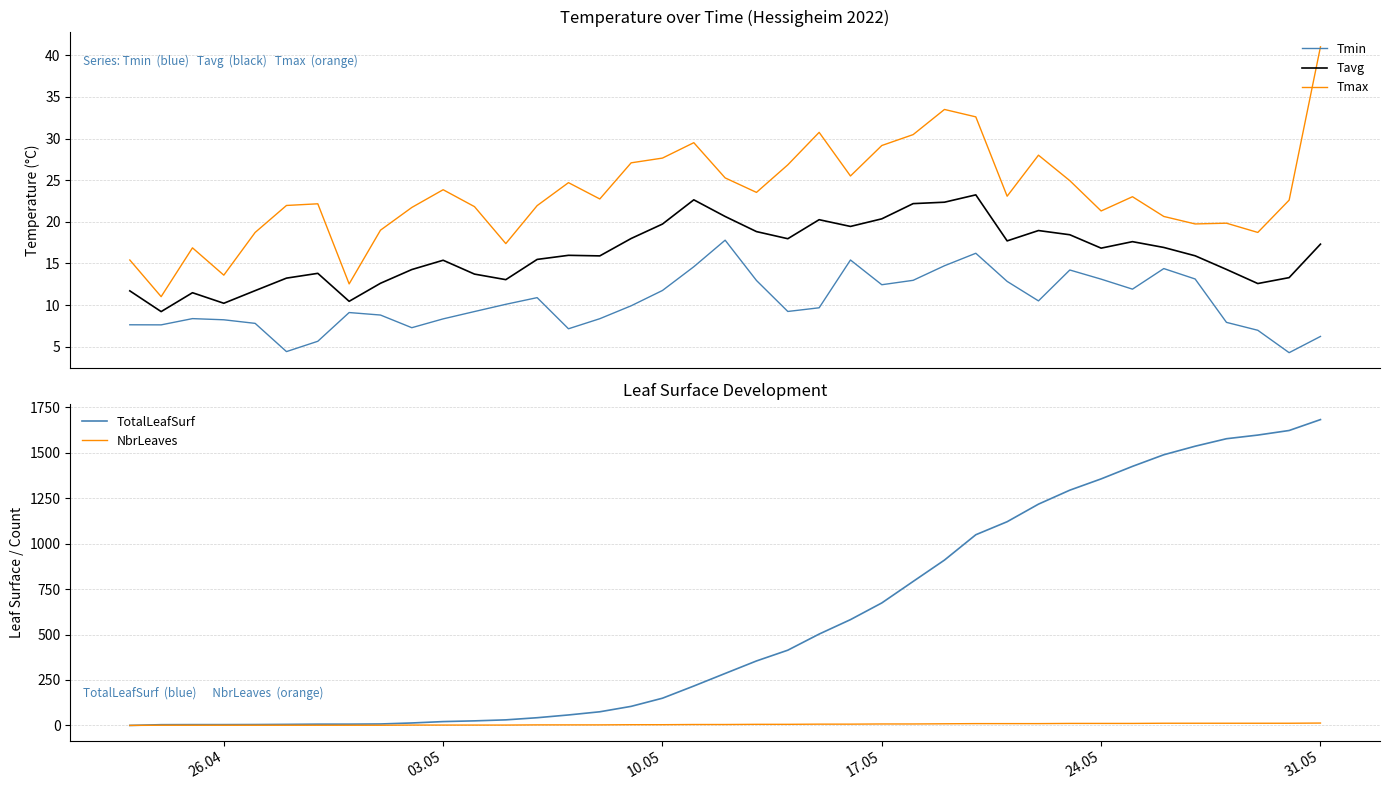

Reading right to left, extract all data points from this chart.

Tmin: 6.2	4.3	7.0	7.9	13.1	14.4	11.9	13.1	14.2	10.5	12.8	16.2	14.7	13.0	12.4	15.4	9.7	9.2	12.9	17.8	14.6	11.8	9.9	8.4	7.2	10.9	10.1	9.2	8.3	7.3	8.8	9.1	5.7	4.4	7.8	8.2	8.4	7.6	7.6
Tavg: 17.3	13.3	12.6	14.3	15.9	16.9	17.6	16.8	18.4	18.9	17.7	23.2	22.4	22.2	20.4	19.4	20.3	18.0	18.8	20.6	22.6	19.7	18.0	15.9	16.0	15.5	13.1	13.7	15.4	14.3	12.6	10.4	13.8	13.2	11.7	10.2	11.5	9.2	11.7
Tmax: 41.0	22.6	18.7	19.8	19.7	20.6	23.0	21.3	24.9	28.0	23.1	32.6	33.5	30.5	29.2	25.5	30.7	26.8	23.5	25.3	29.5	27.6	27.1	22.7	24.7	21.9	17.4	21.8	23.9	21.7	19.0	12.5	22.2	22.0	18.7	13.6	16.9	11.0	15.4
TotalLeafSurf: 1683.0	1623.0	1597.8	1577.7	1536.5	1489.5	1425.6	1356.7	1294.6	1217.7	1121.0	1049.3	909.9	792.3	674.1	582.2	502.7	414.0	354.8	286.0	216.8	149.8	104.9	75.1	57.6	42.4	30.6	25.1	21.1	13.5	8.0	7.0	6.9	5.7	4.8	4.4	4.4	4.0	0.0
NbrLeaves: 13.0	12.0	12.0	12.0	12.0	12.0	11.0	11.0	11.0	10.0	10.0	10.0	9.0	8.0	8.0	7.0	7.0	6.0	6.0	5.0	5.0	4.0	4.0	3.0	3.0	3.0	2.0	2.0	2.0	2.0	1.0	1.0	1.0	1.0	1.0	1.0	1.0	1.0	0.0